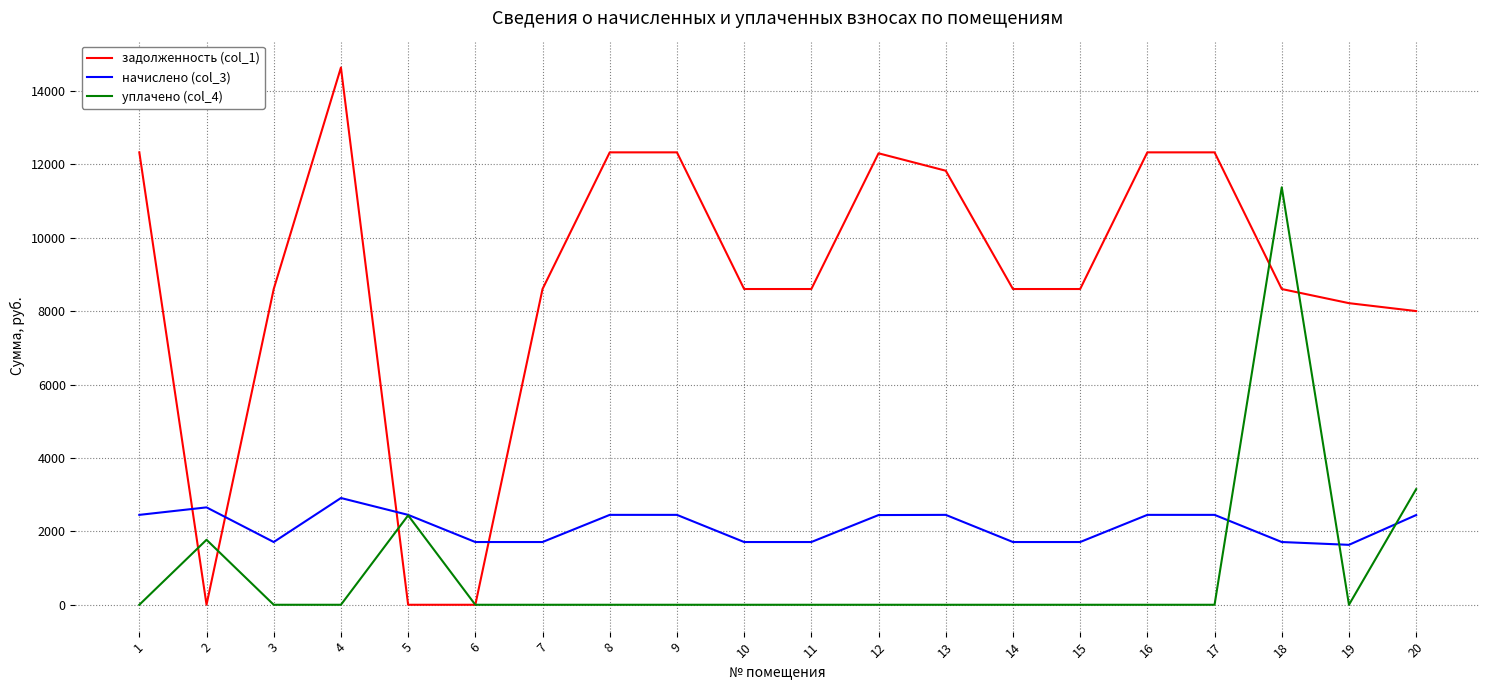

What is the difference between the задолженность (col_1) values at 5 and 12?

12300.7